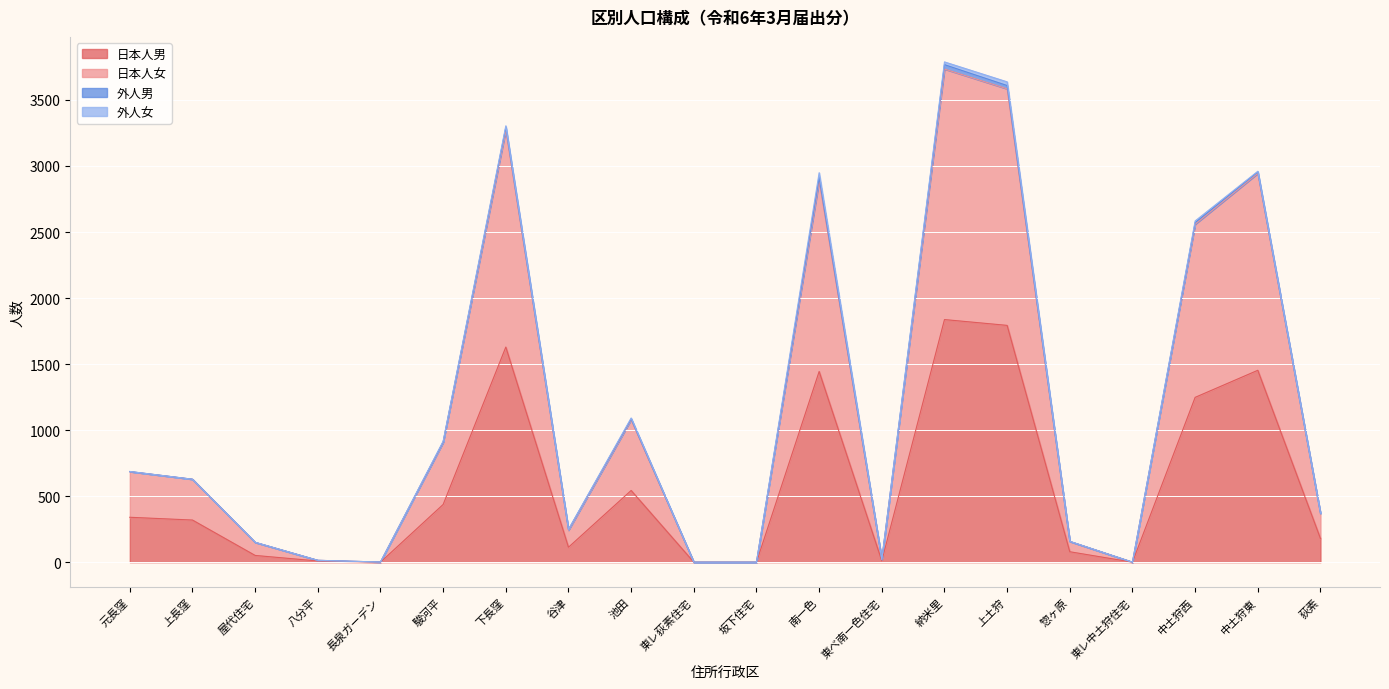

Read the 日本人男 value at 納米里.

1837